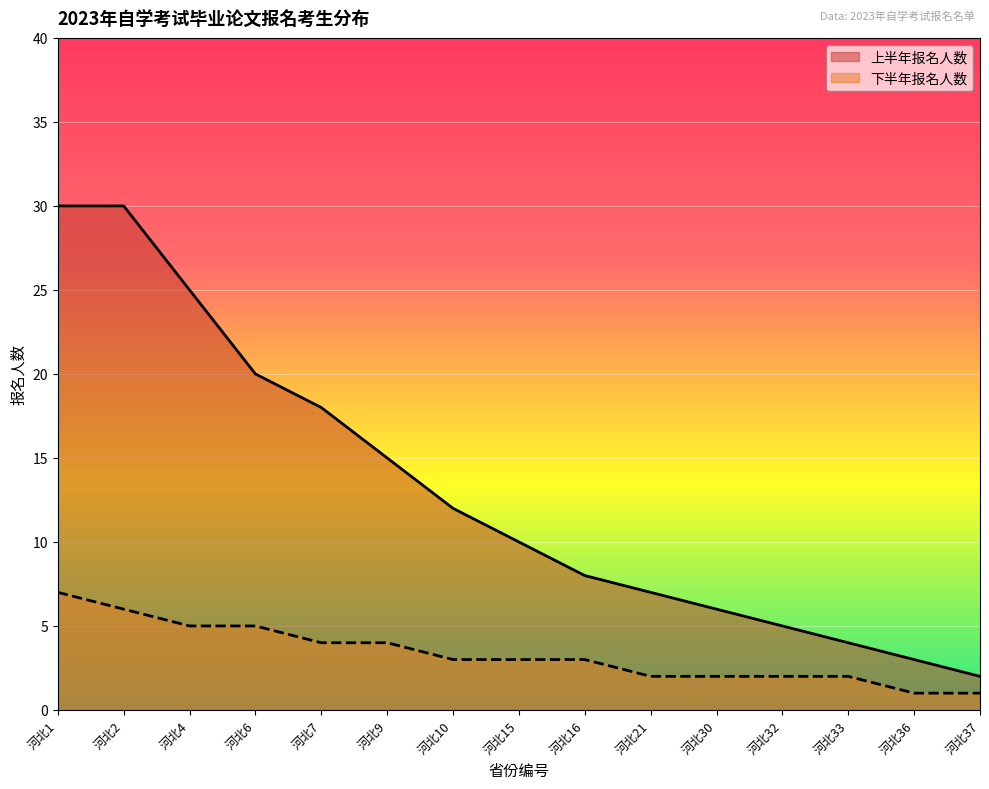

Which category has the highest value across all series?

河北1